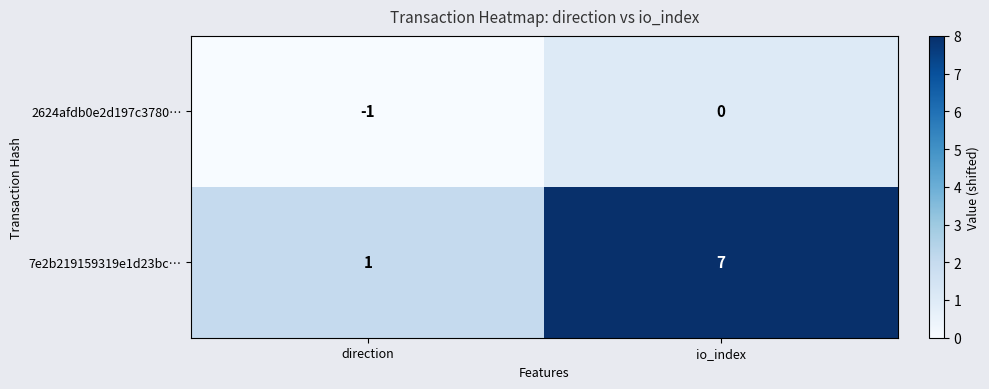

Is it true that 2624afdb0e2d197c3780… equals -1 at io_index?

False